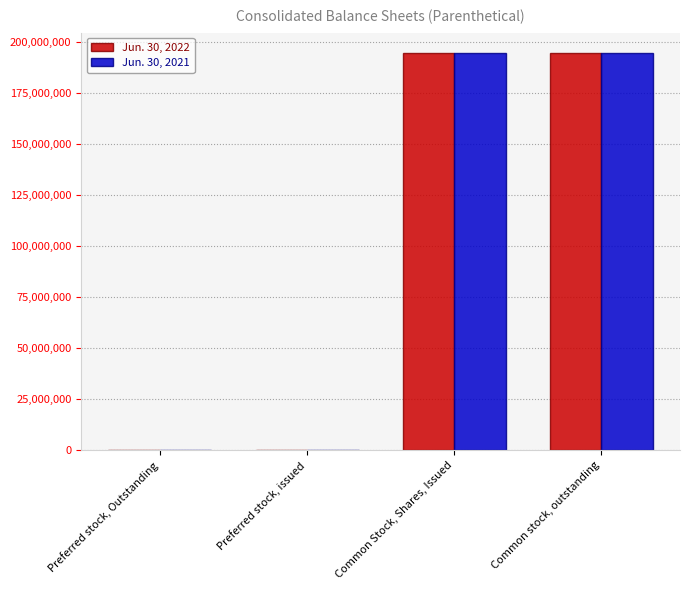

What is the maximum value shown in the chart?

194982479